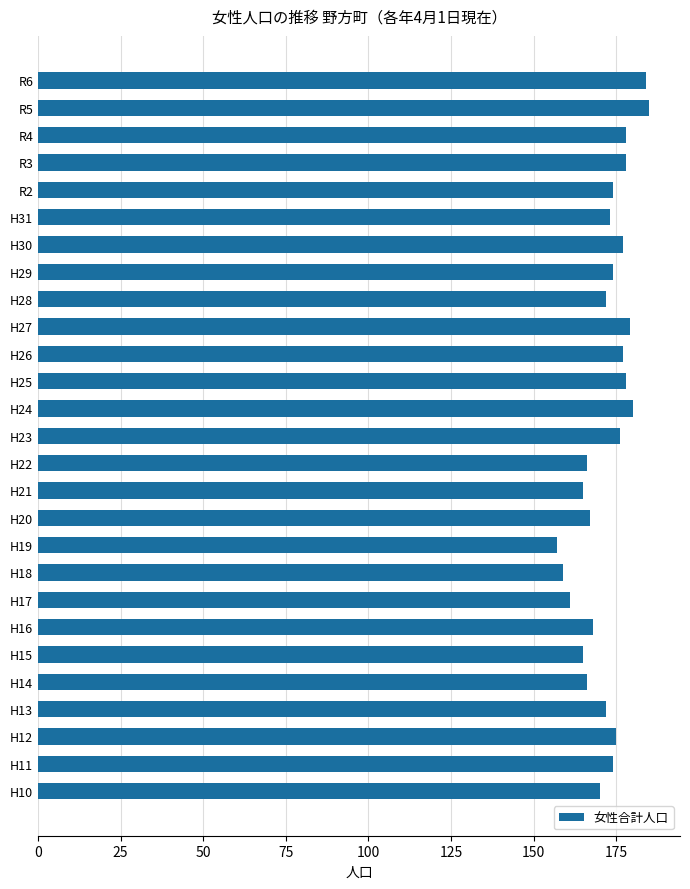

What is the maximum value shown in the chart?

185